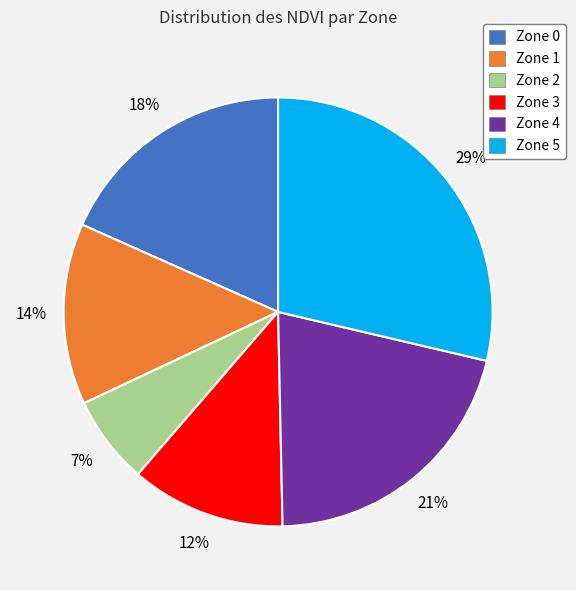

Count the number of slices in the pie.

6